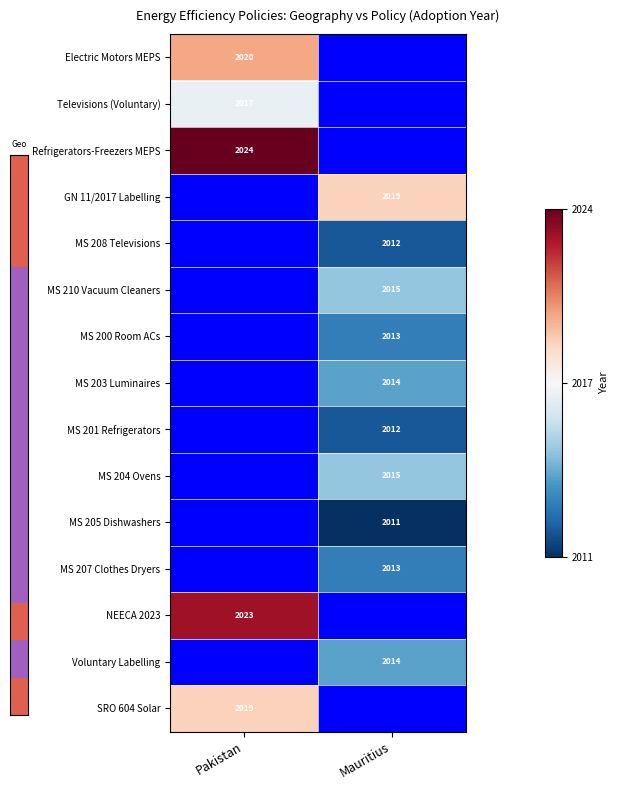

Is the value of MS 203 Luminaires at Pakistan greater than the value of GN 11/2017 Labelling at Mauritius?

No